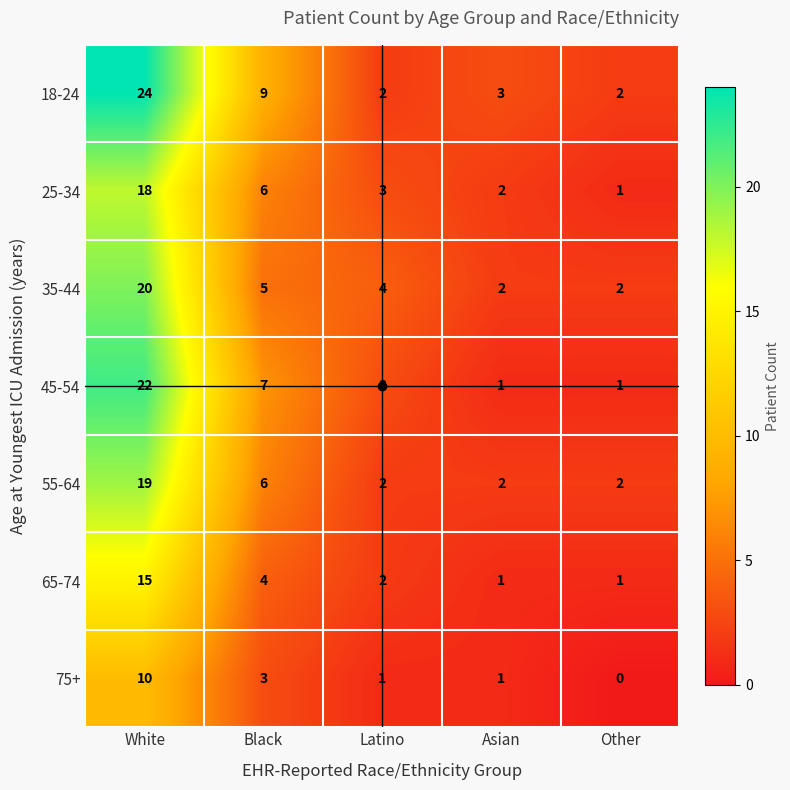

What is the sum of the 55-64 values at Black and Asian?

8